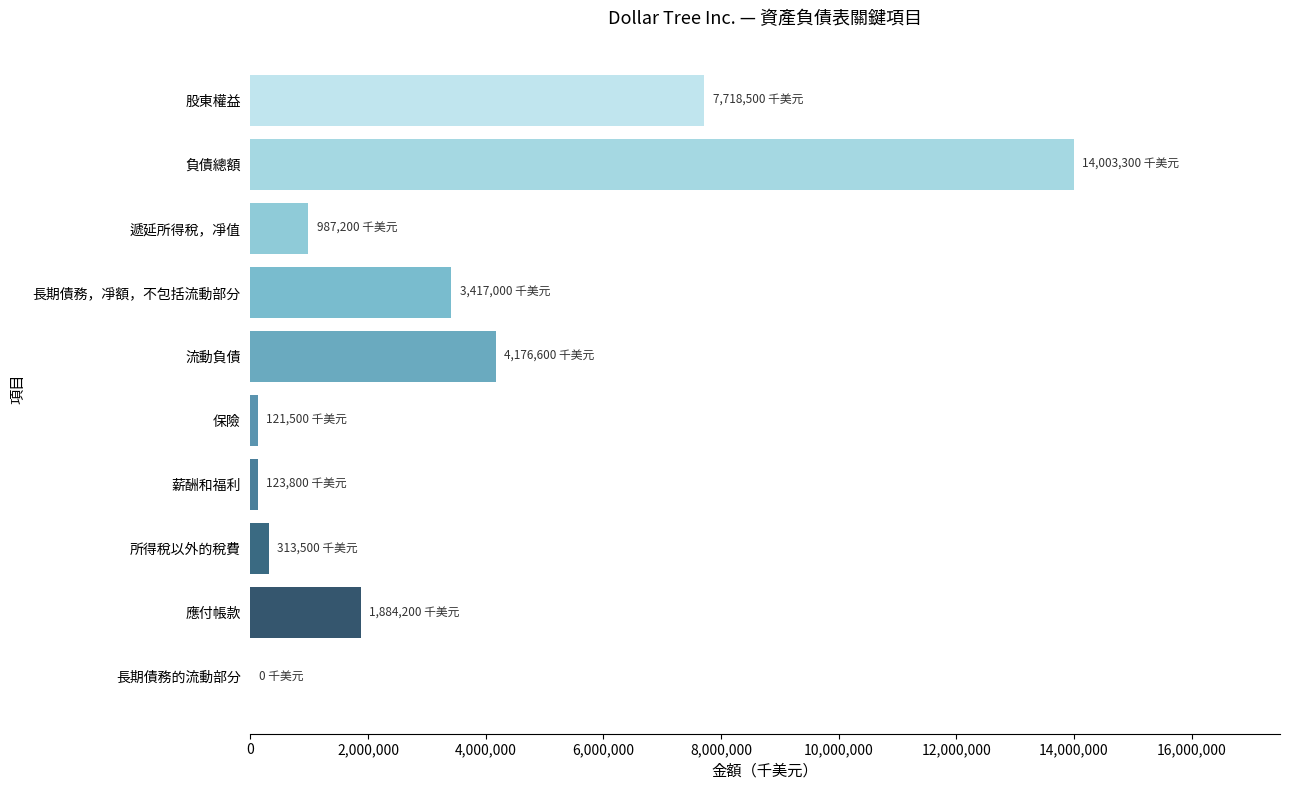

What value does the data have at 長期債務，凈額，不包括流動部分?

3417000